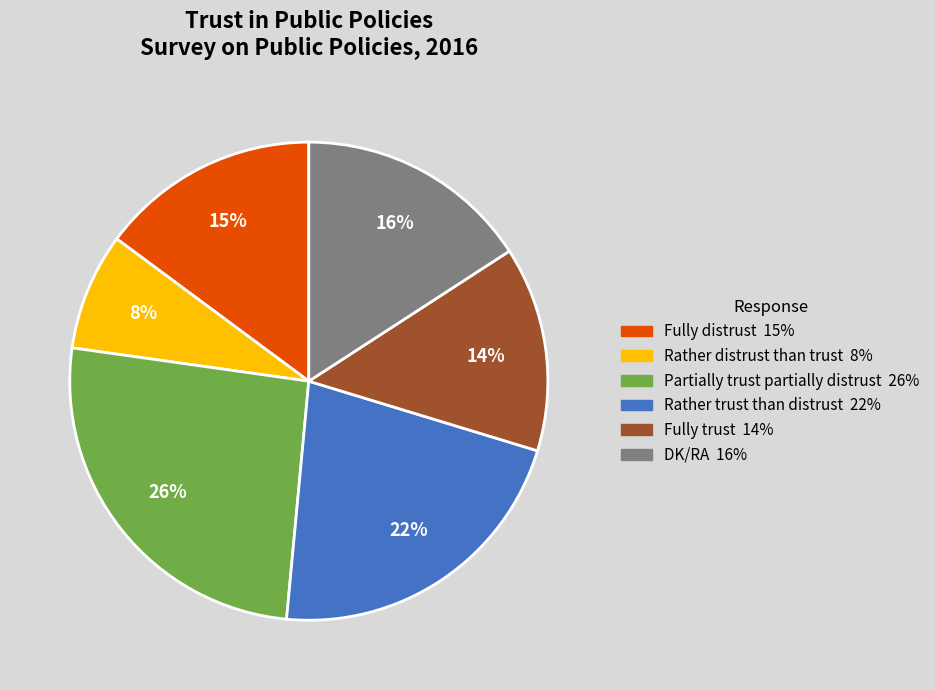

Count the number of slices in the pie.

6